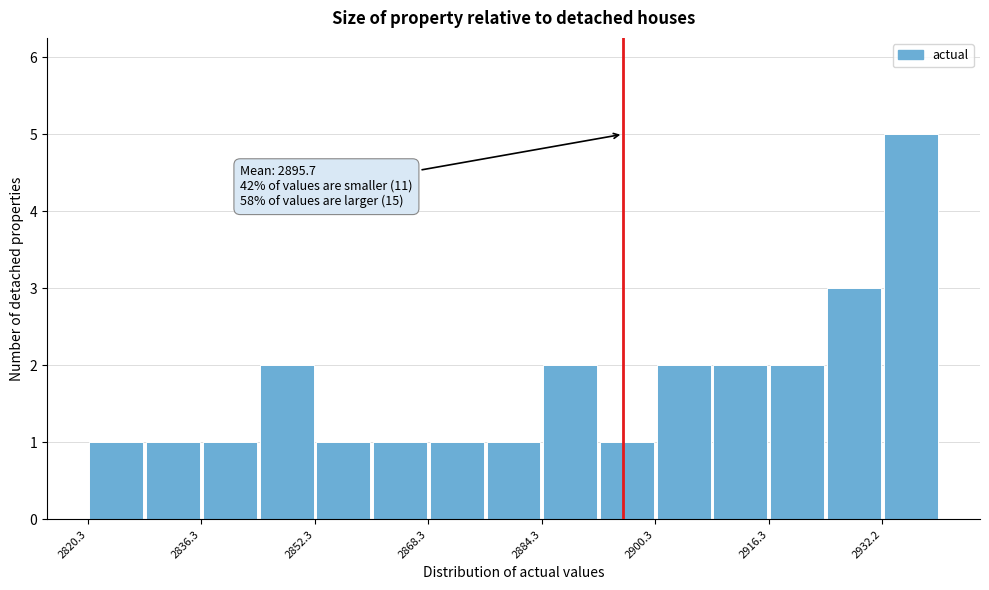

Read against the x-axis, roughly where is the centre of the tallest bar?

2936